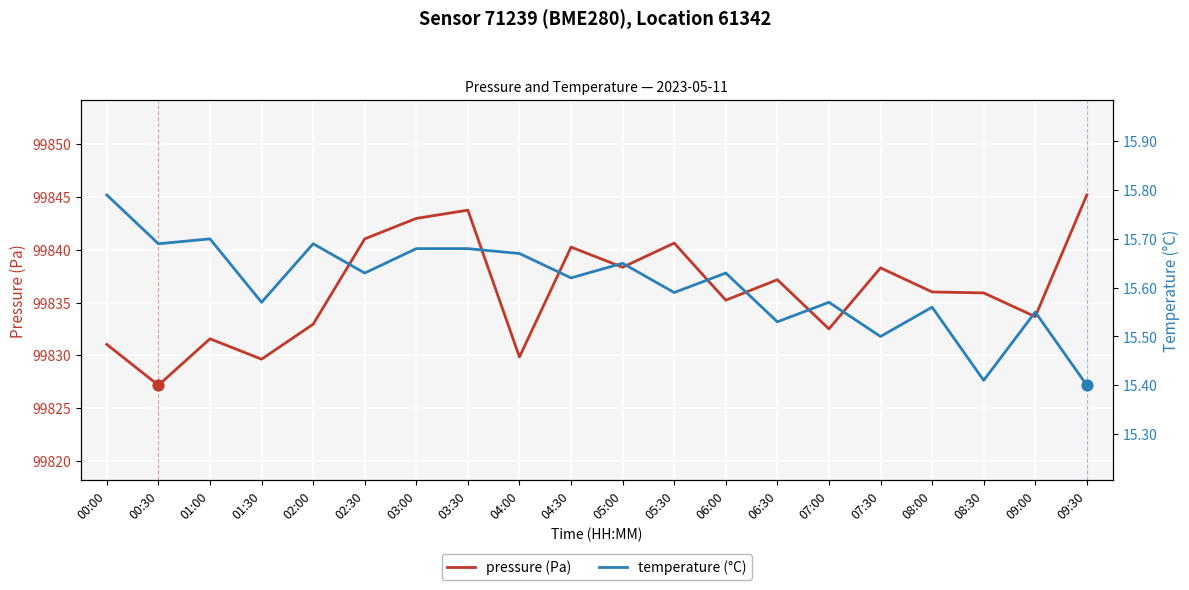

At which category is the sum across all series the highest?

09:30